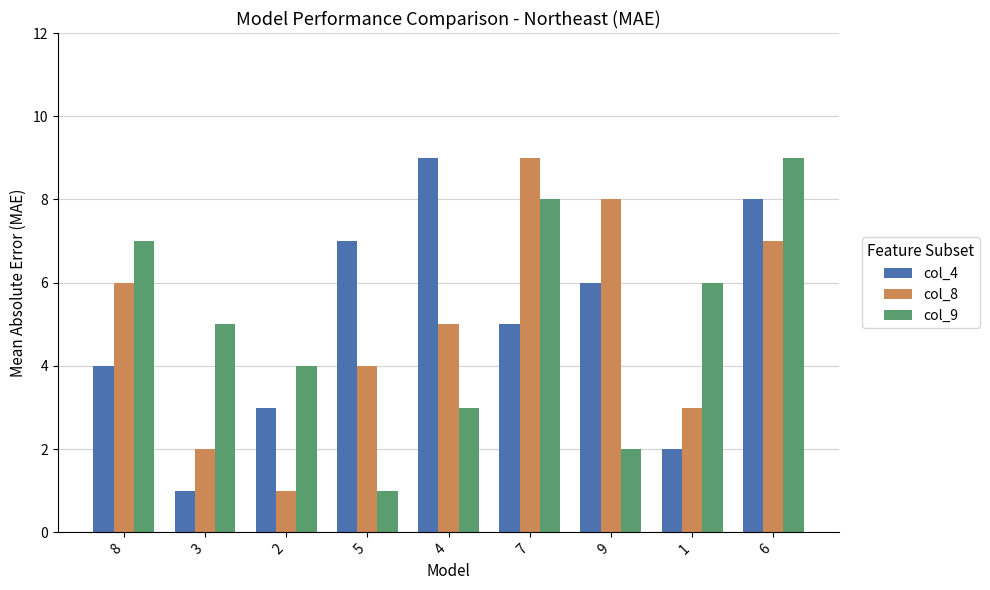

List the labels in order of col_8 value, largest first.

7, 9, 6, 8, 4, 5, 1, 3, 2